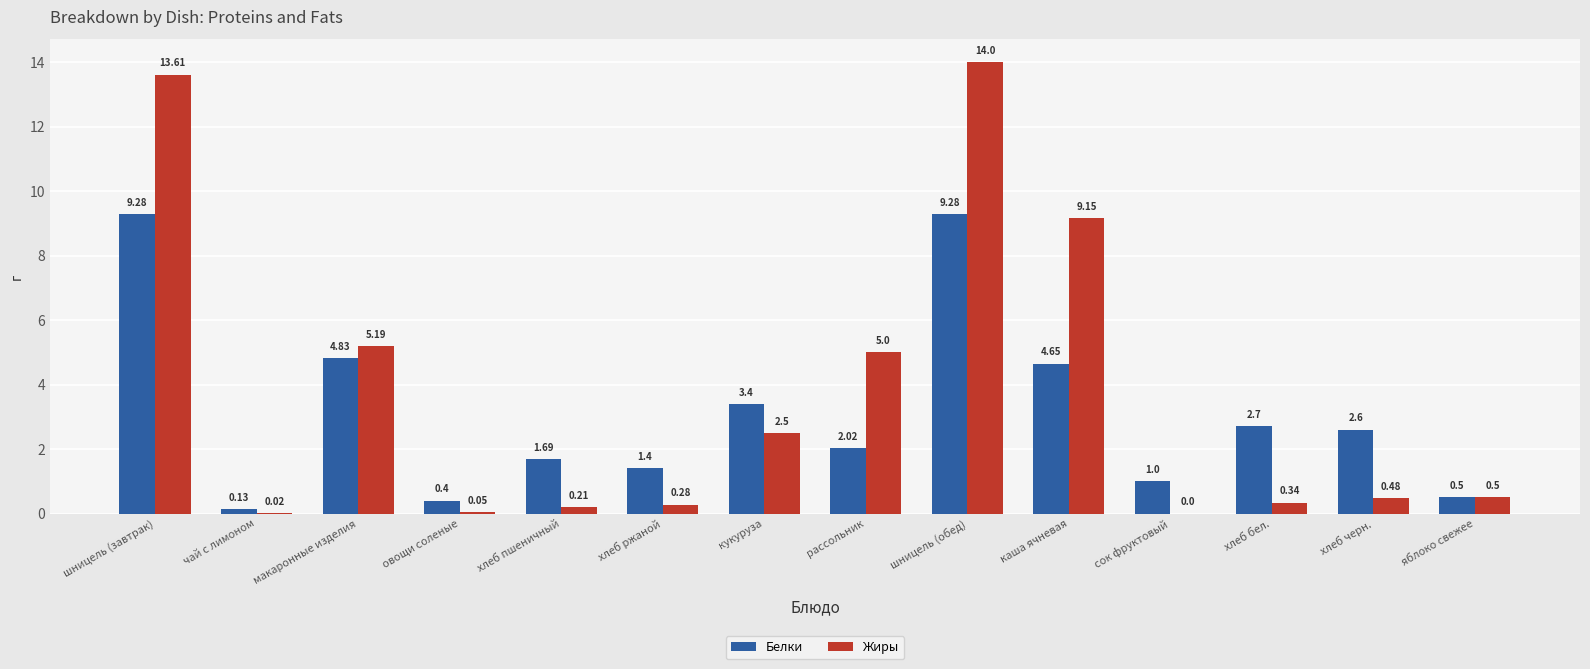

What are all the series names shown in the legend?

Белки, Жиры